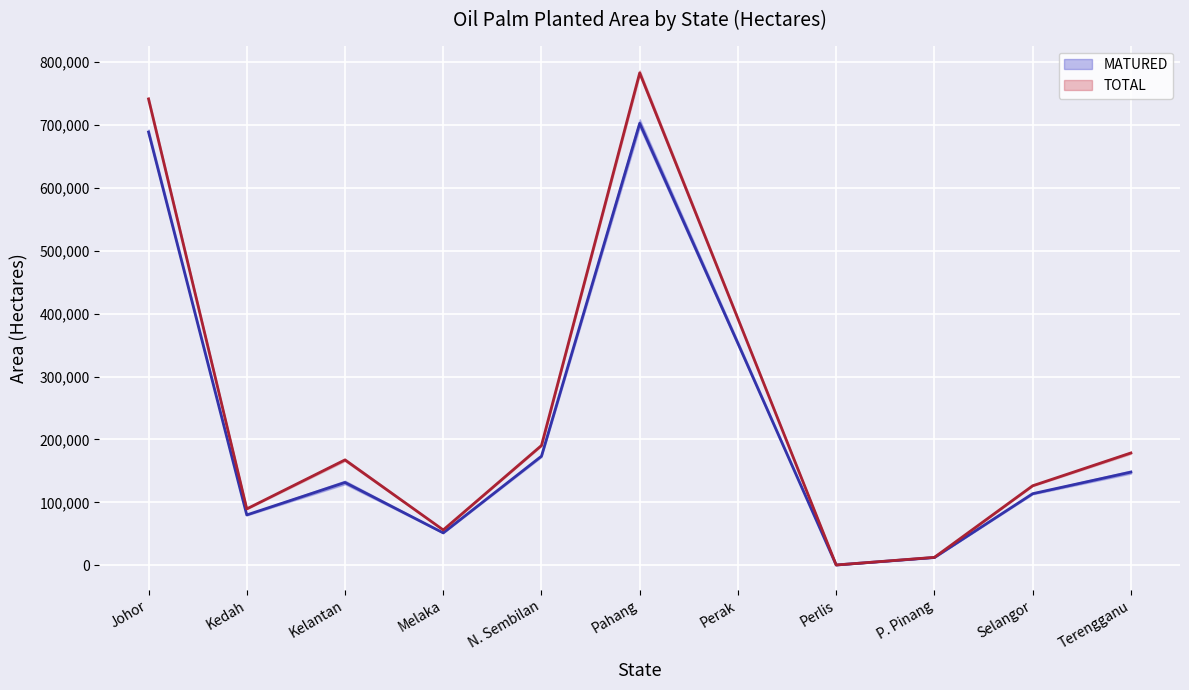

Reading left to right, what are all the values shown in this chart?

MATURED: Johor=688291	Kedah=80210	Kelantan=131768	Melaka=51672	N. Sembilan=173490	Pahang=702163	Perak=352557	Perlis=689	P. Pinang=12540	Selangor=113911	Terengganu=148244
TOTAL: Johor=740828	Kedah=89782	Kelantan=167599	Melaka=56361	N. Sembilan=190462	Pahang=782247	Perak=391768	Perlis=694	P. Pinang=12829	Selangor=126525	Terengganu=178628